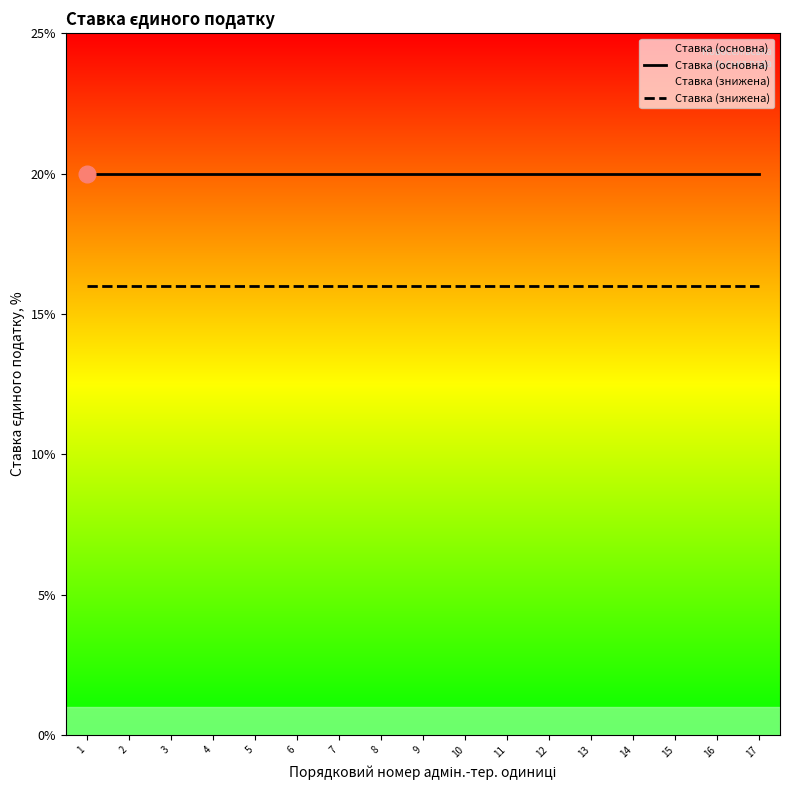

Reading left to right, extract all data points from this chart.

Ставка (основна): 1=20	2=20	3=20	4=20	5=20	6=20	7=20	8=20	9=20	10=20	11=20	12=20	13=20	14=20	15=20	16=20	17=20
Ставка (знижена): 1=16	2=16	3=16	4=16	5=16	6=16	7=16	8=16	9=16	10=16	11=16	12=16	13=16	14=16	15=16	16=16	17=16